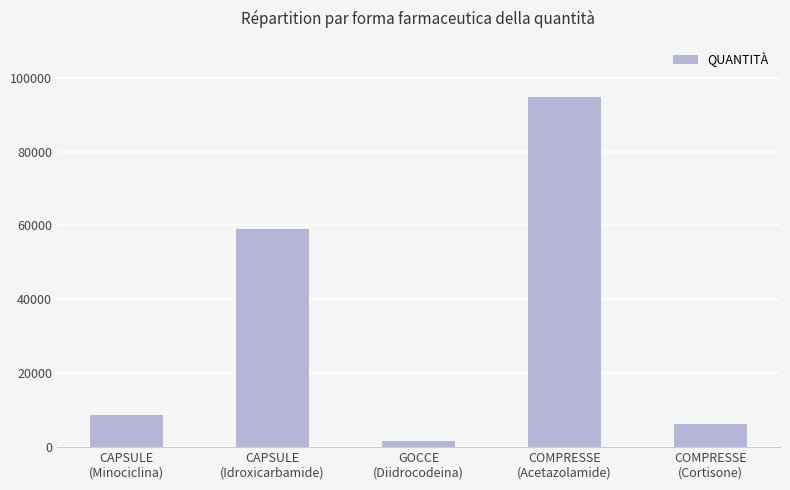

Which has a higher value, COMPRESSE
(Acetazolamide) or CAPSULE
(Idroxicarbamide)?

COMPRESSE
(Acetazolamide)